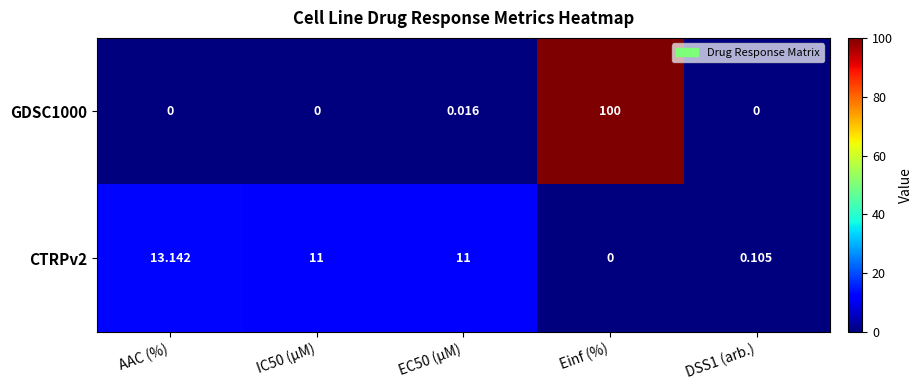

At which label does CTRPv2 first exceed 11?

AAC (%)